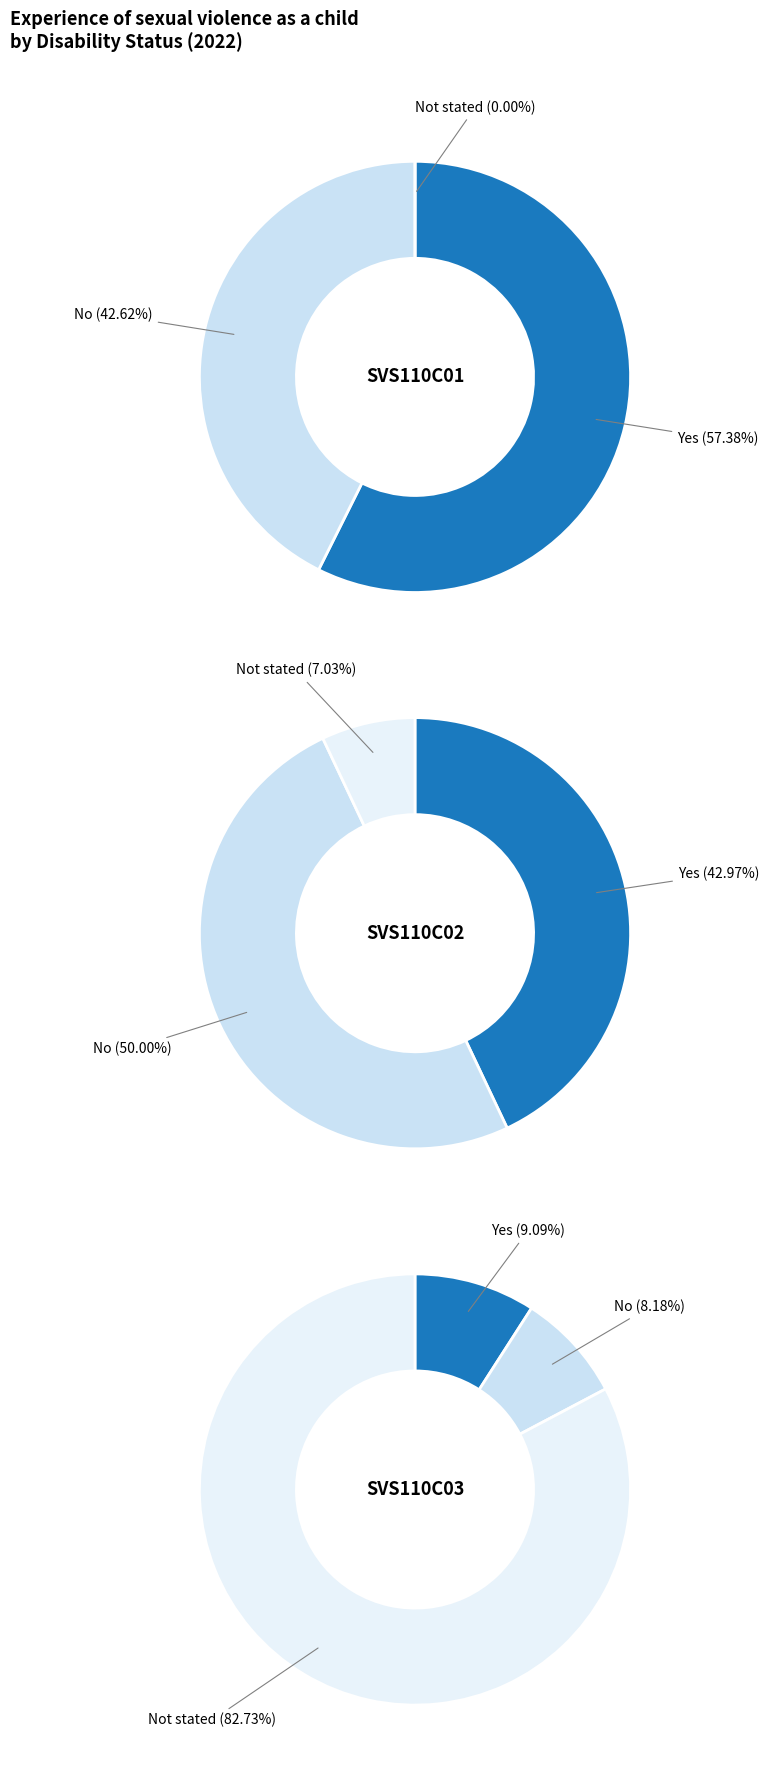

Do SVS110C02 and SVS110C01 together represent more than half of the pie?

Yes